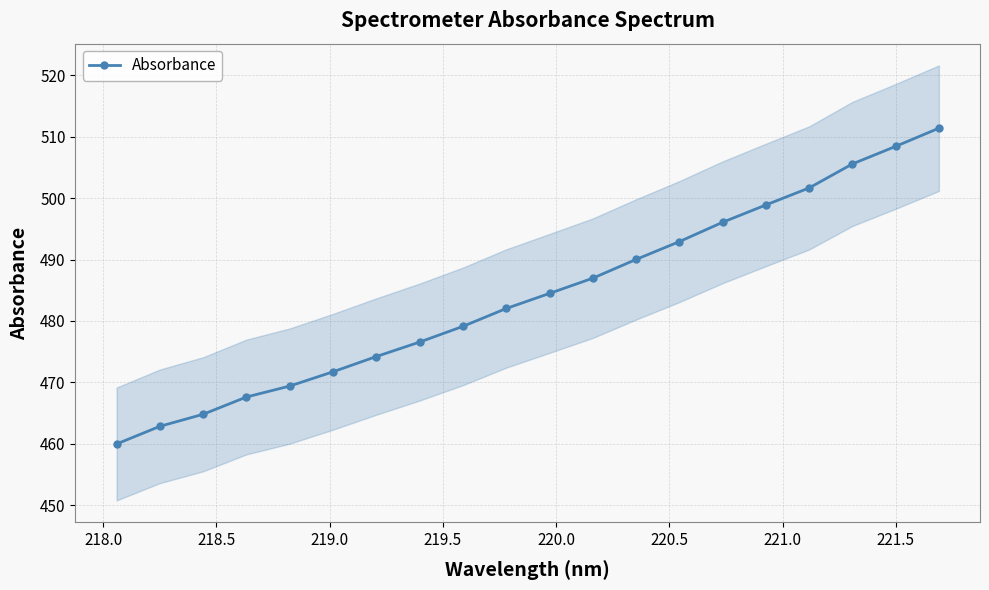

How many series are shown in this chart?

1